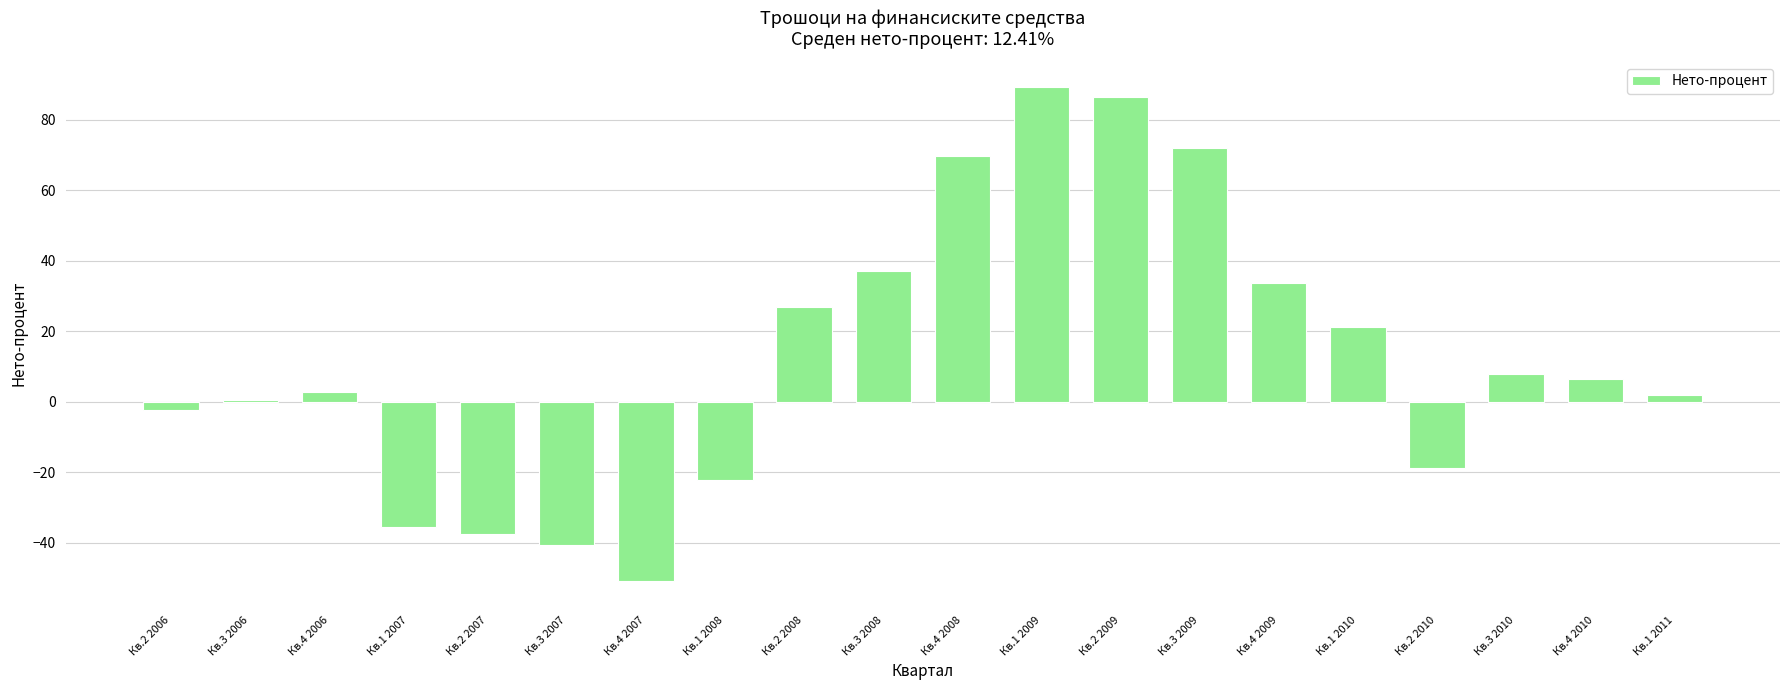

What is the minimum value shown in the chart?

-50.7